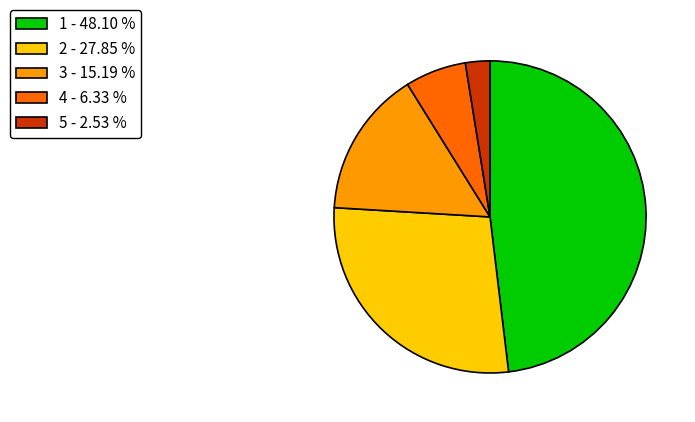

True or false: 1 accounts for 48% of the total.

True